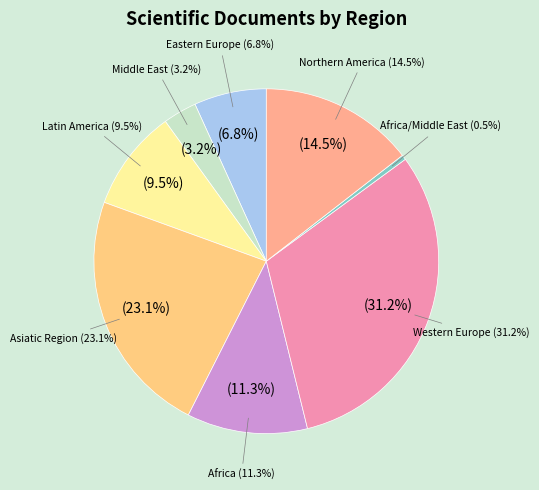

Is there any slice that represents more than half of the pie?

No